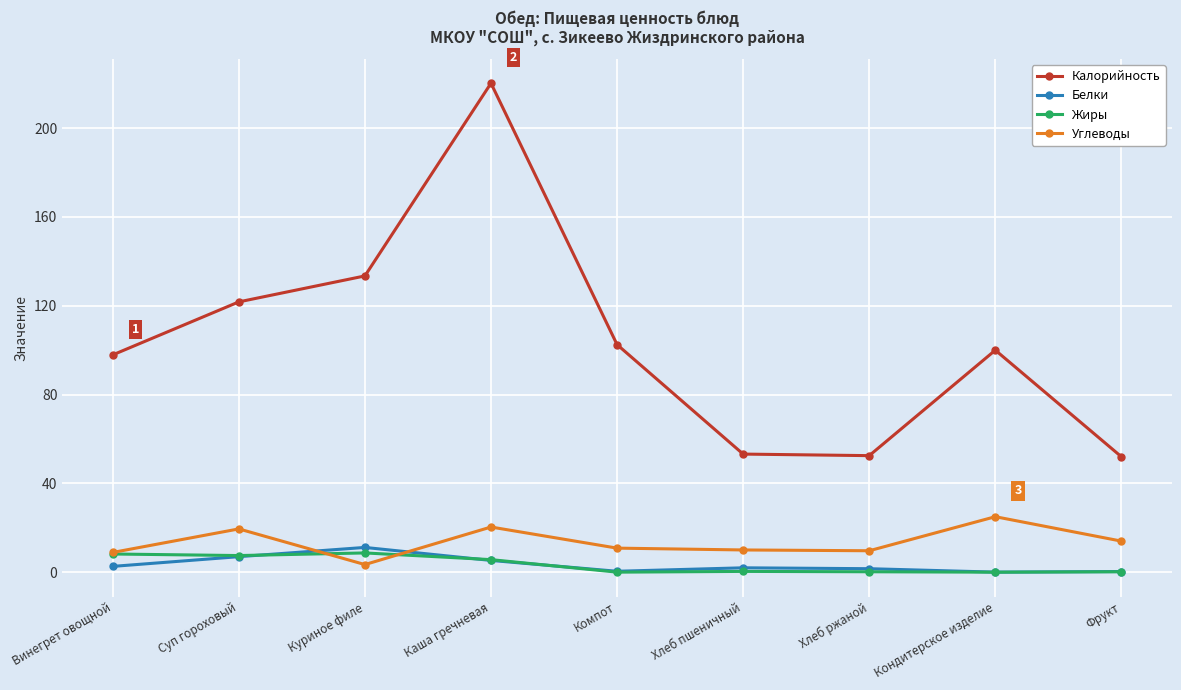

What is the label of the 8th point from the right?

Суп гороховый